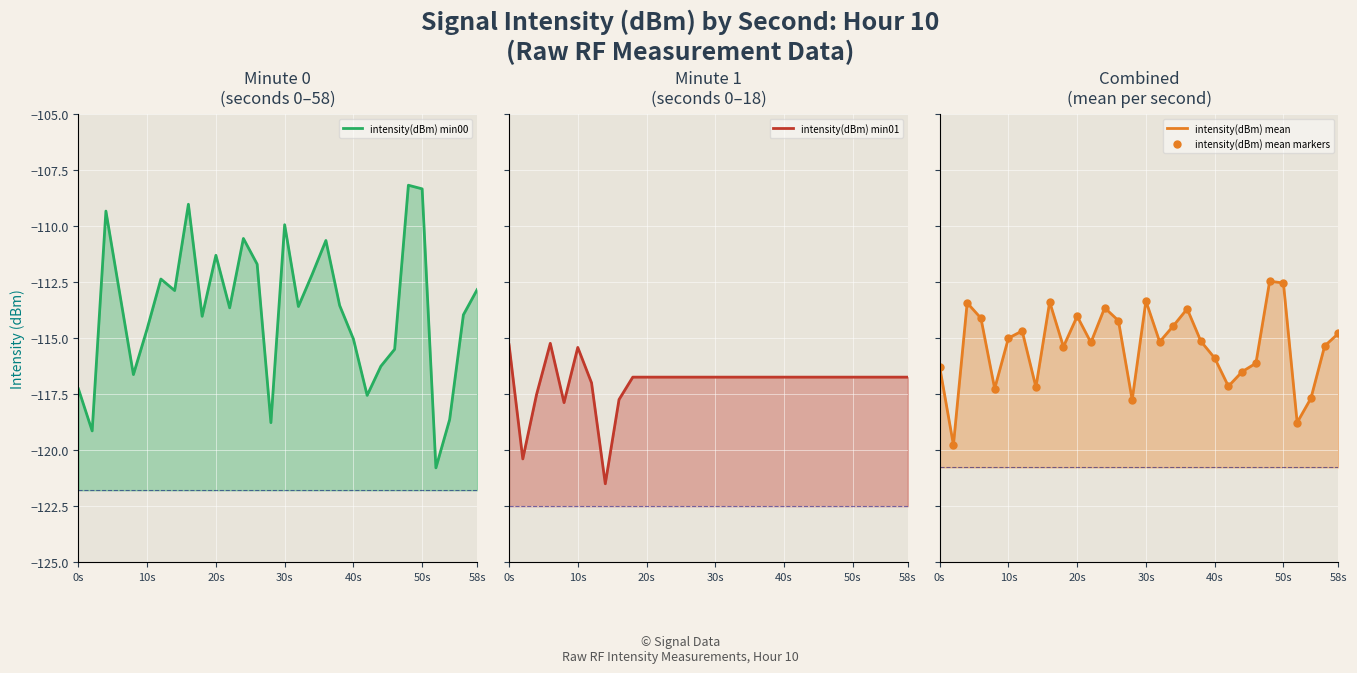

How many series are shown in this chart?

4